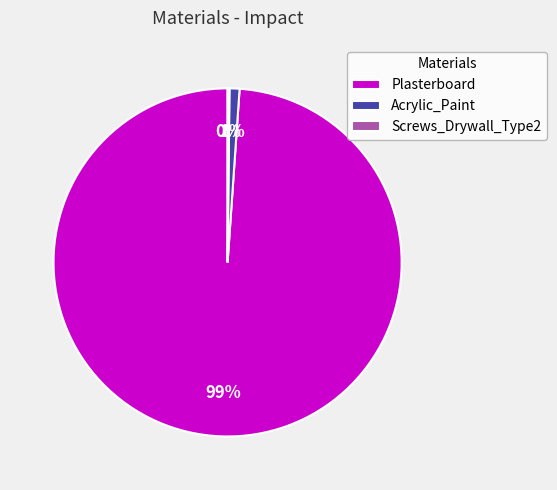

The Acrylic_Paint slice represents 9% of the pie. True or false?

False